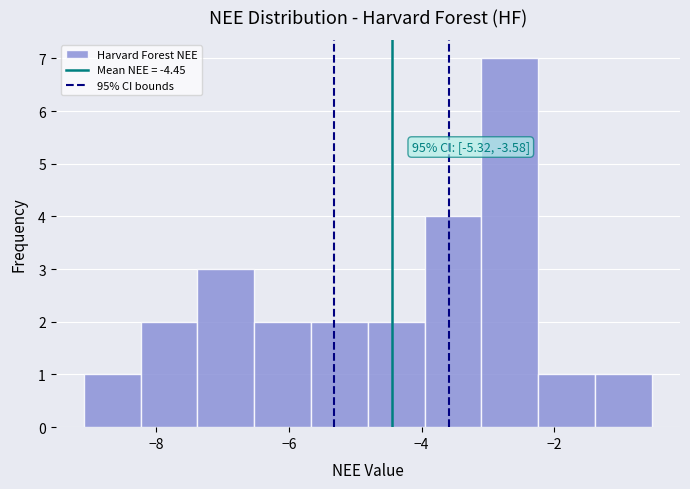

Over which range of the x-axis is the bar tallest?

-3.0 to -2.2